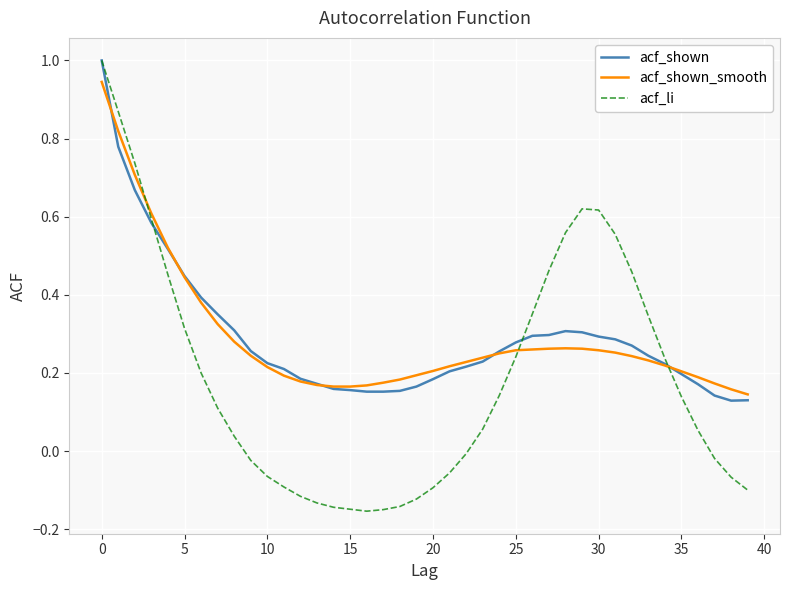

Which series has the widest spread of values?

acf_li